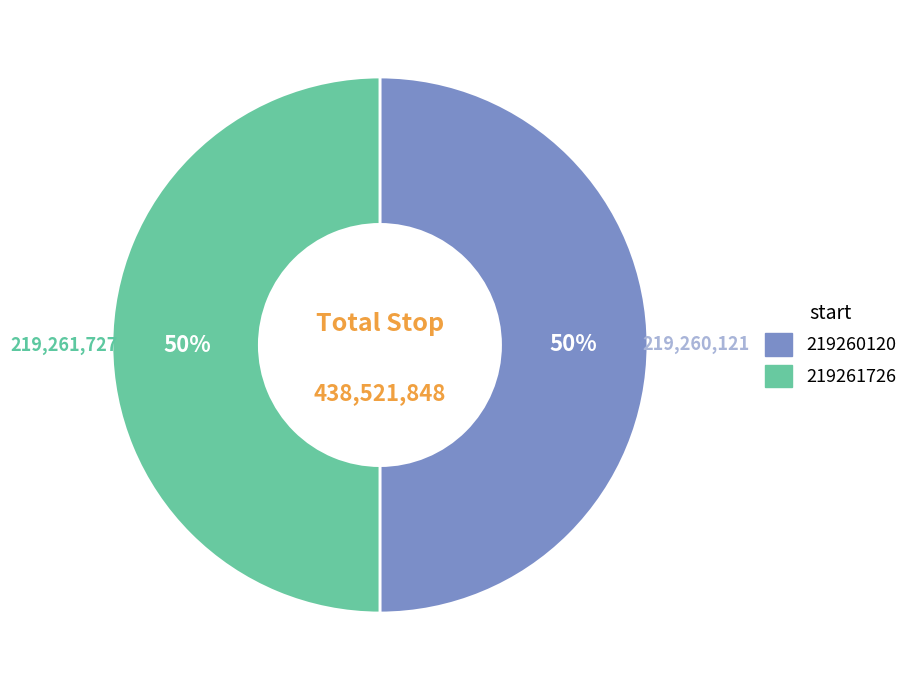

To the nearest percent, what portion does 219261726 represent?

50%